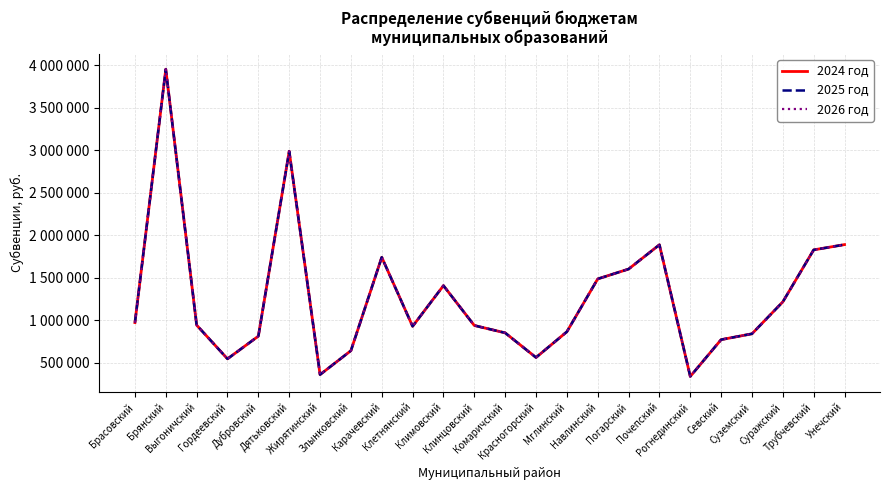

Is this an area chart (filled region under the line)?

No